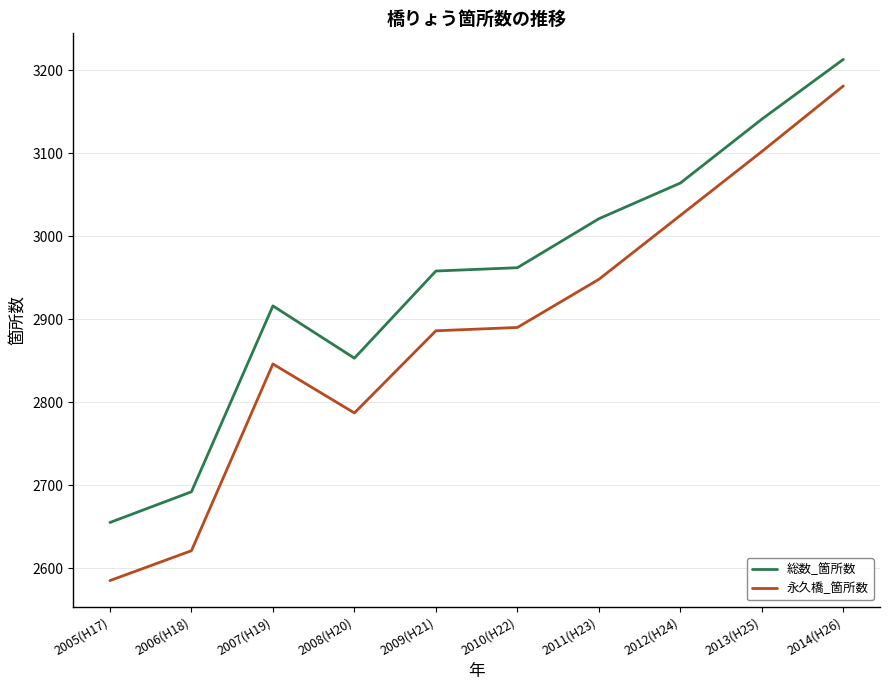

True or false: 永久橋_箇所数 and 総数_箇所数 intersect in this chart.

False